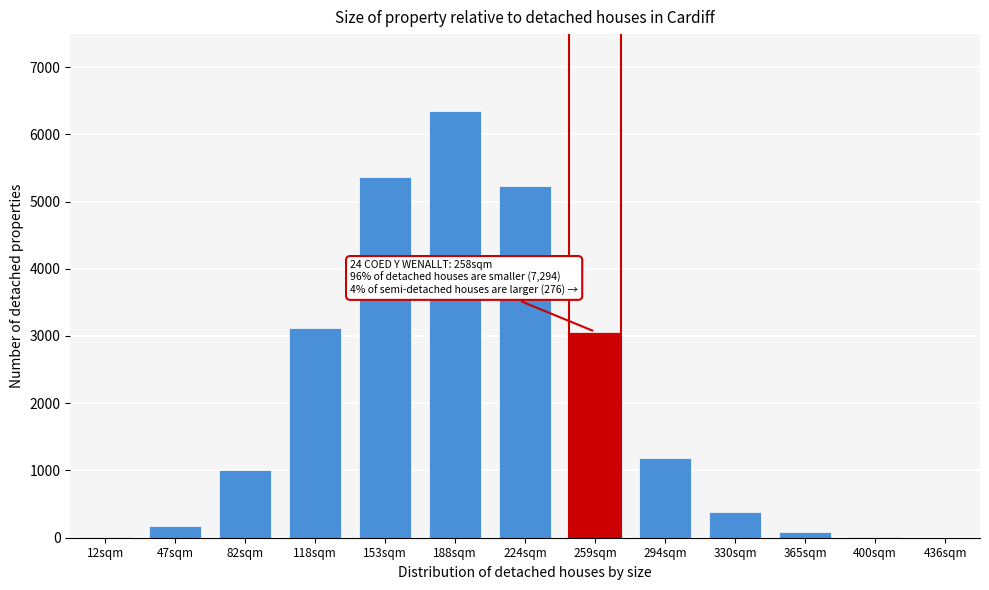

What is the sum of all values?

25958